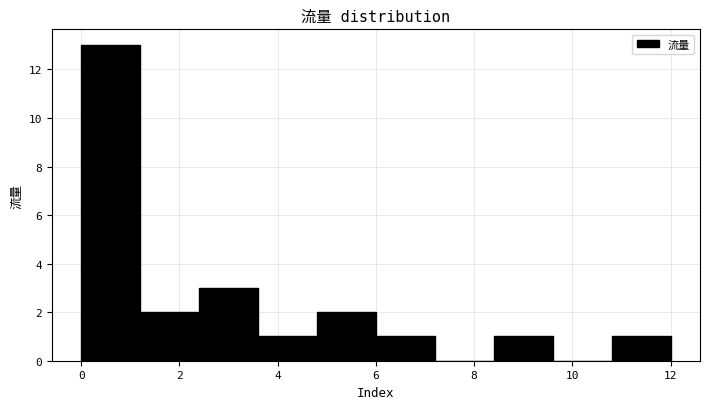

Reading left to right, transcribe this chart: for each bar, give the range it covers on the x-axis and its height. The values are not printed on the chart, so give them approximately, as read against the axis.

0.0 to 1.2: 13
1.2 to 2.4: 2
2.4 to 3.6: 3
3.6 to 4.8: 1
4.8 to 6.0: 2
6.0 to 7.2: 1
7.2 to 8.4: 0
8.4 to 9.6: 1
9.6 to 10.8: 0
10.8 to 12.0: 1